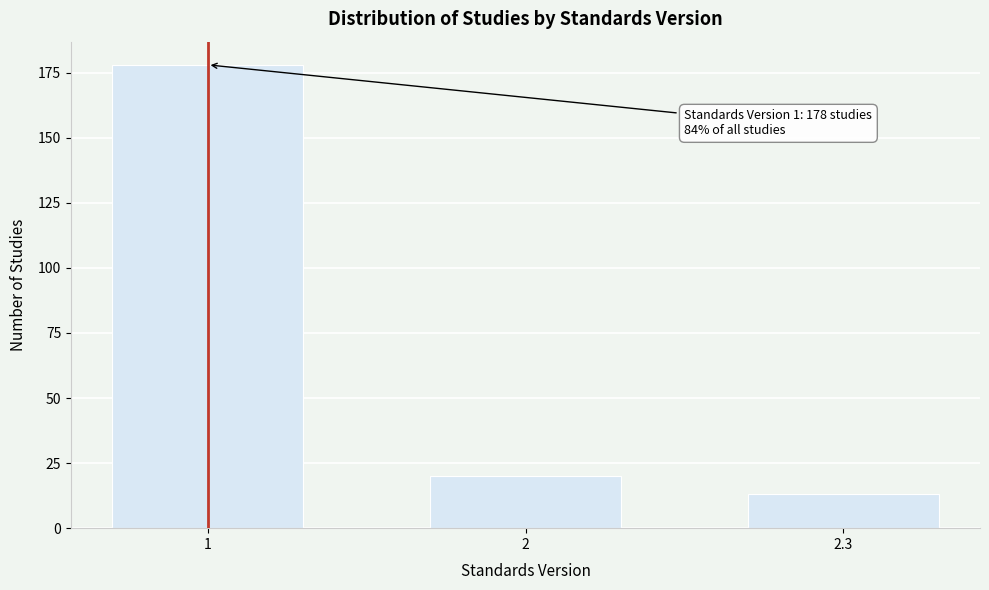

Reading right to left, what are all the values shown in this chart?

13	20	178